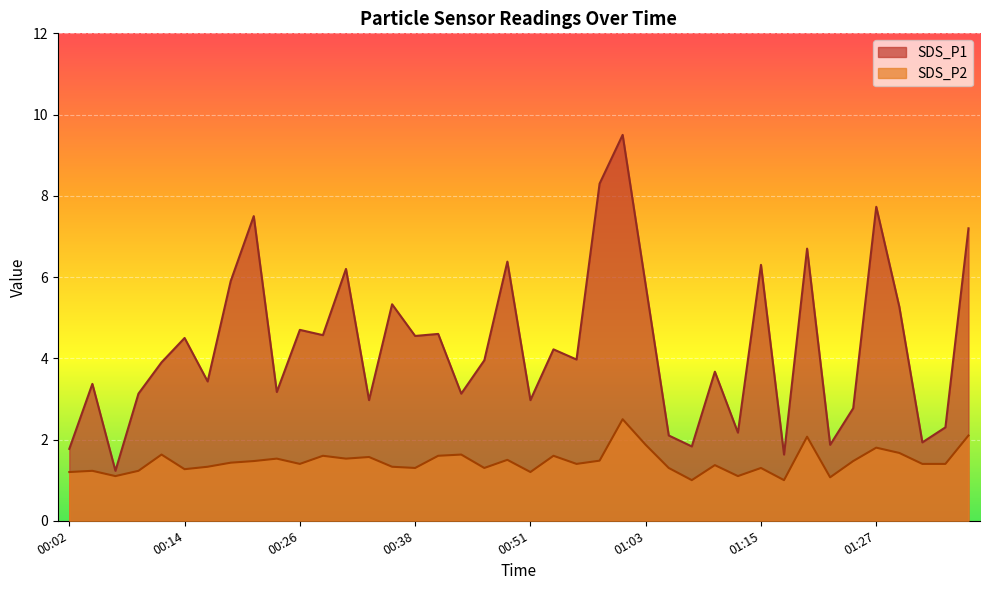

List the series in order of their peak value, lowest first.

SDS_P2, SDS_P1